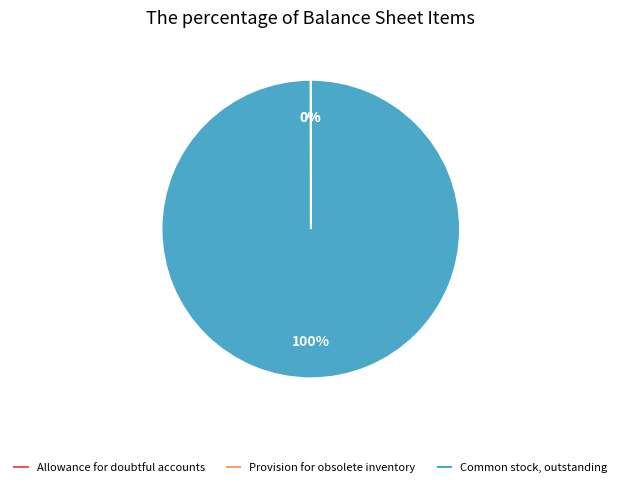

Is there any slice that represents more than half of the pie?

Yes